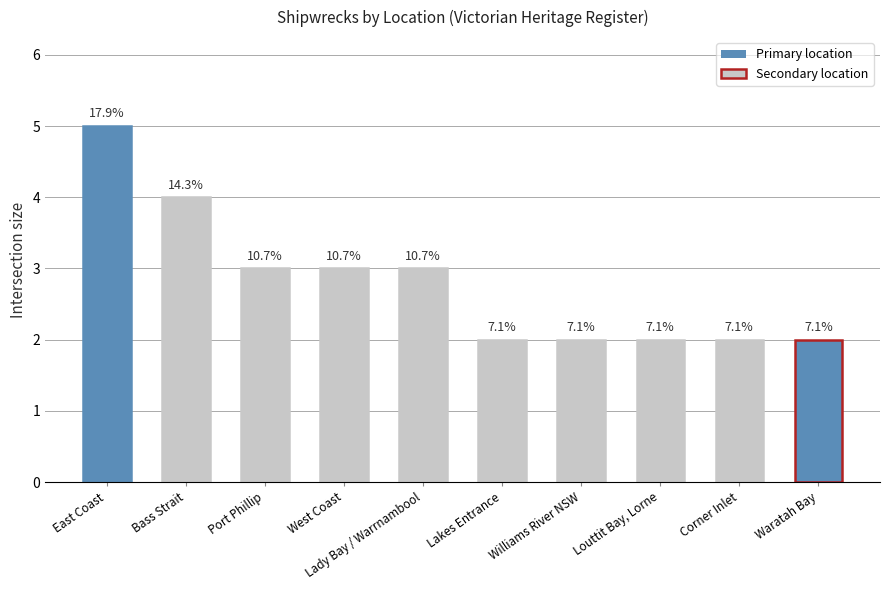

Reading left to right, what are all the values shown in this chart?

East Coast=5	Bass Strait=4	Port Phillip=3	West Coast=3	Lady Bay / Warrnambool=3	Lakes Entrance=2	Williams River NSW=2	Louttit Bay, Lorne=2	Corner Inlet=2	Waratah Bay=2